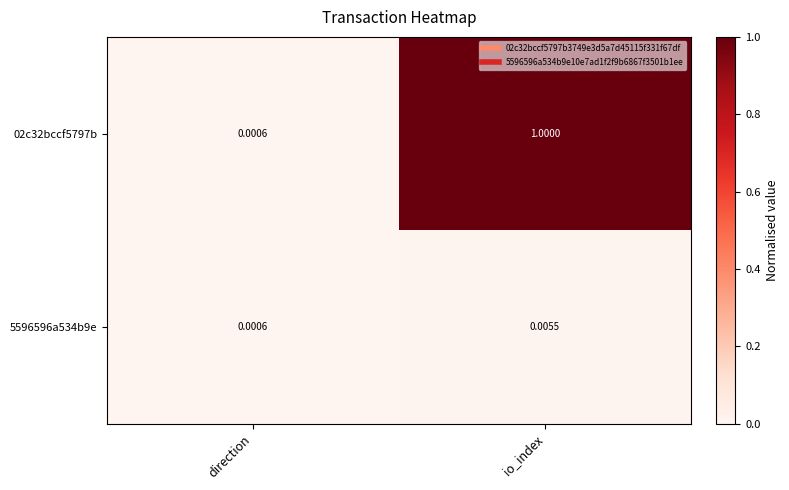

Which category has the highest value across all series?

io_index